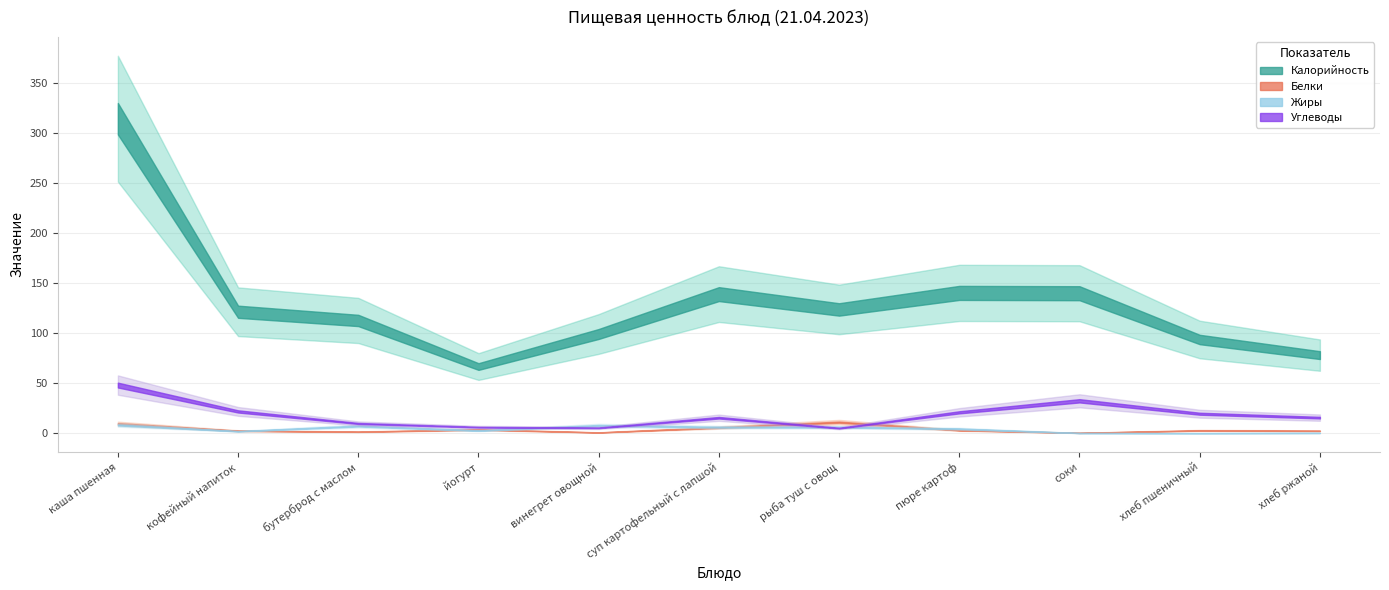

Which series ends up on top after the final intersection of Белки and Жиры?

Белки